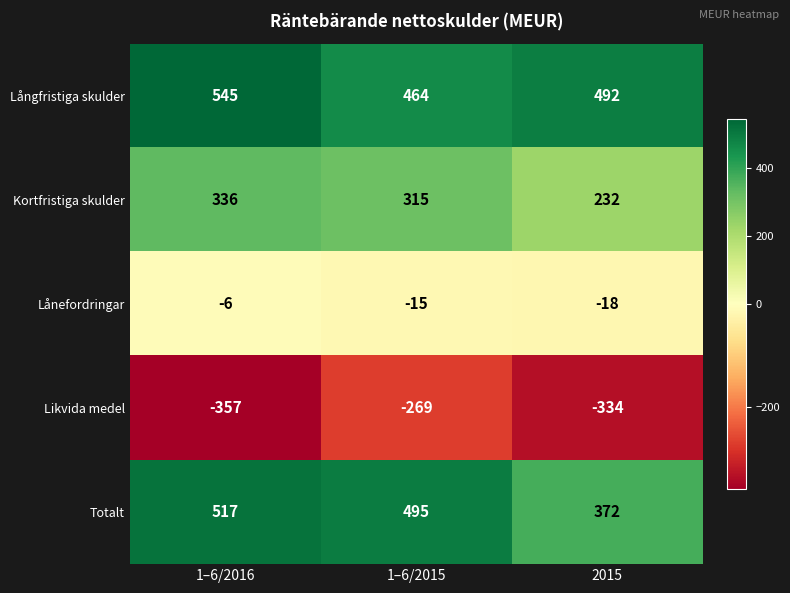

Read the Likvida medel value at 1–6/2016.

-357